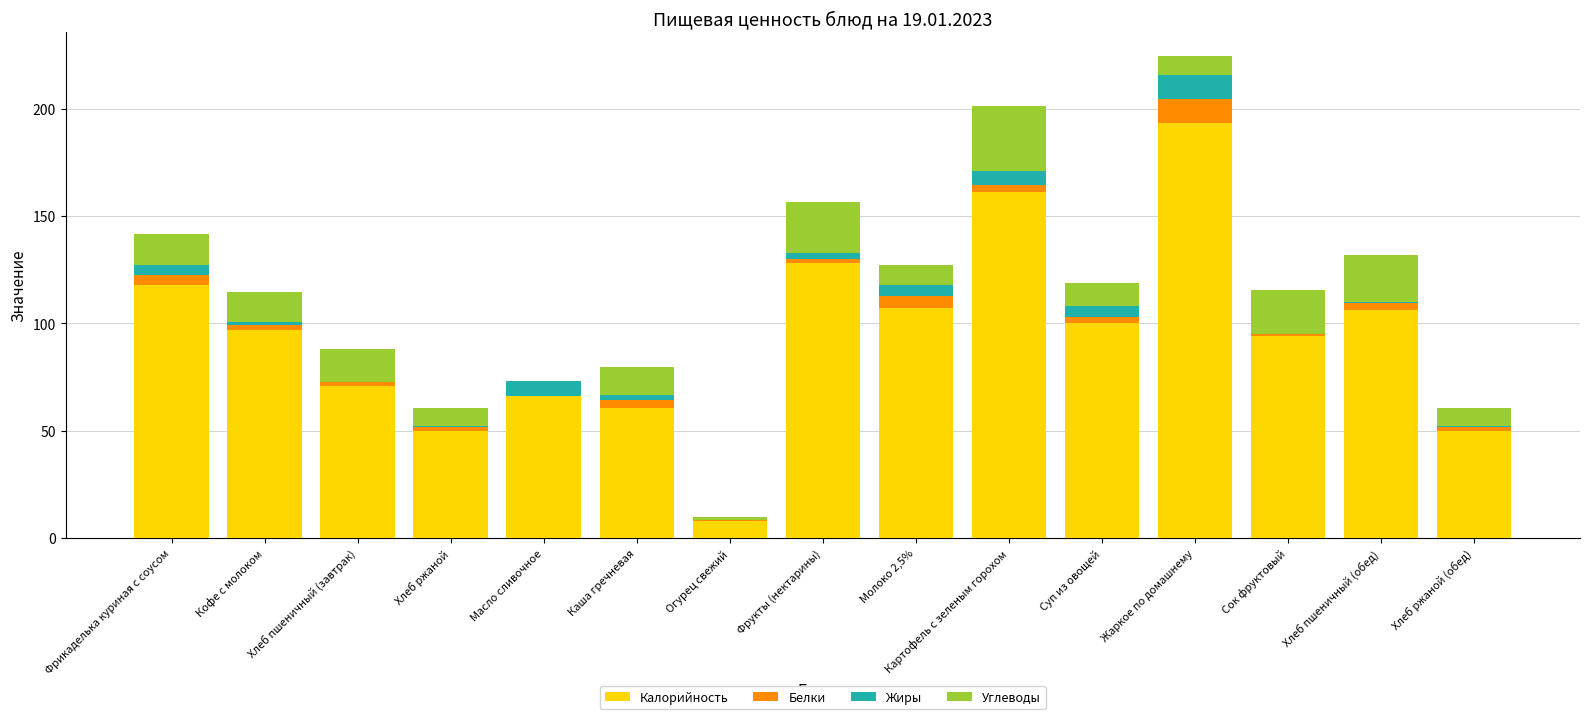

At which category is the sum across all series the highest?

Жаркое по домашнему